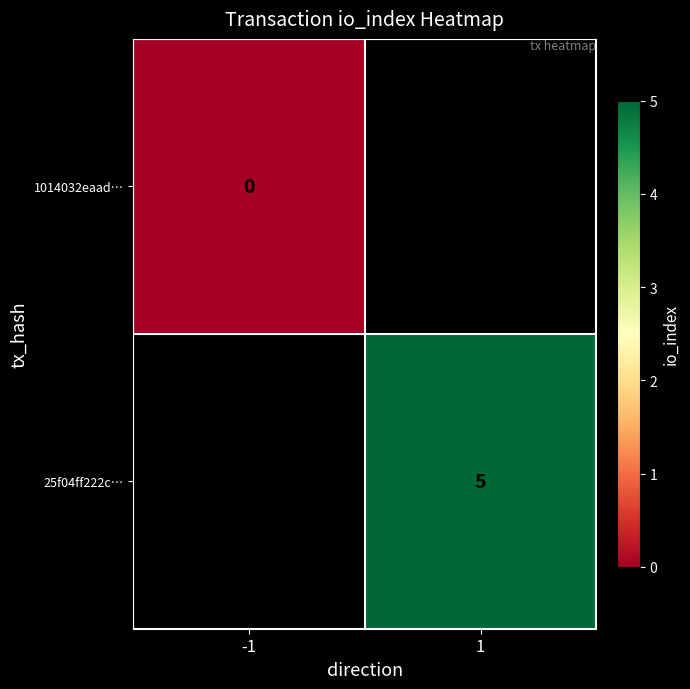

Is it true that 25f04ff222c… equals 5 at 1?

True